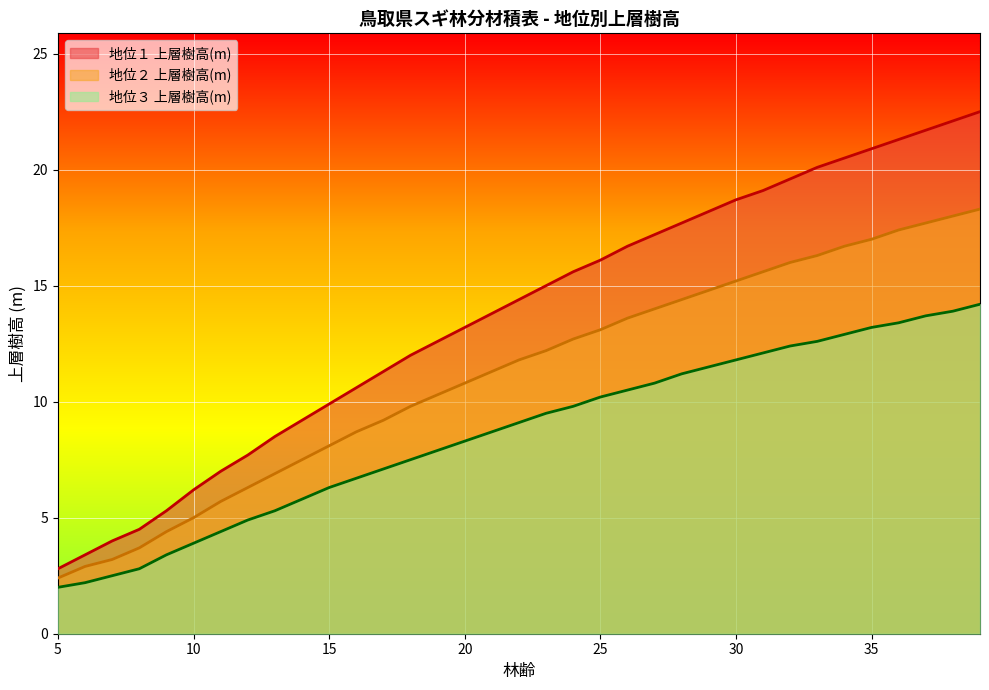

Which category has the highest value in the 地位２ 上層樹高(m) series?

39